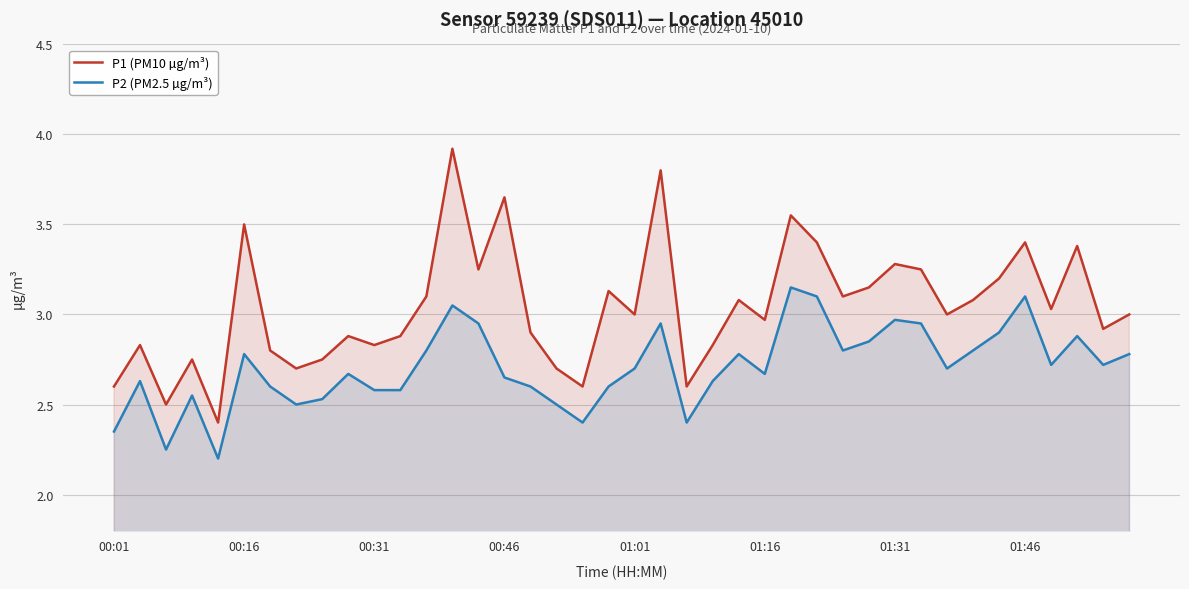

Rank the series by their average value, from lowest to highest.

P2 (PM2.5 µg/m³), P1 (PM10 µg/m³)